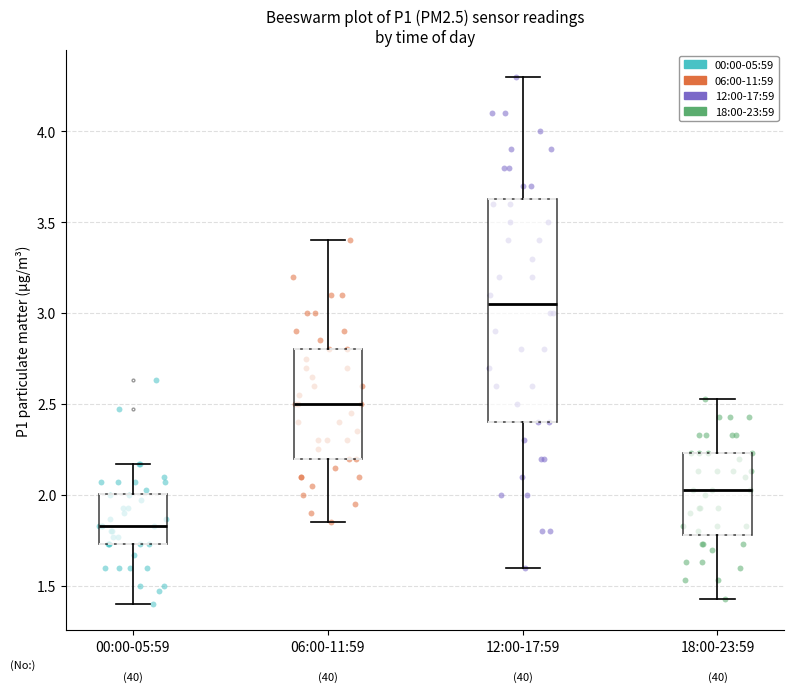

Where does the median line of the box for 00:00-05:59 sit on the y-axis? The values are not printed on the chart, so give them approximately, as read against the axis.

1.85